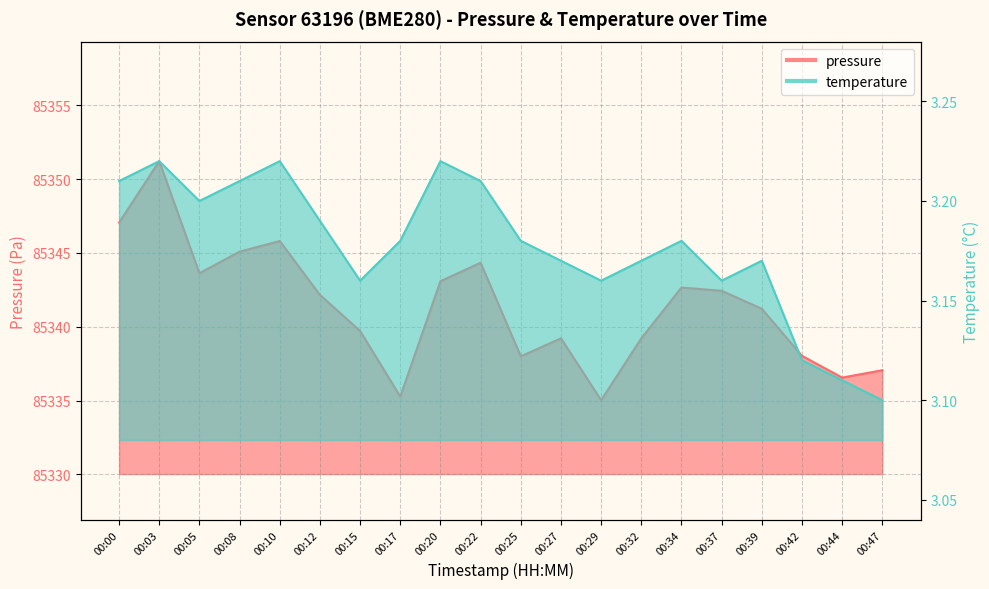

What are all the series names shown in the legend?

pressure, temperature